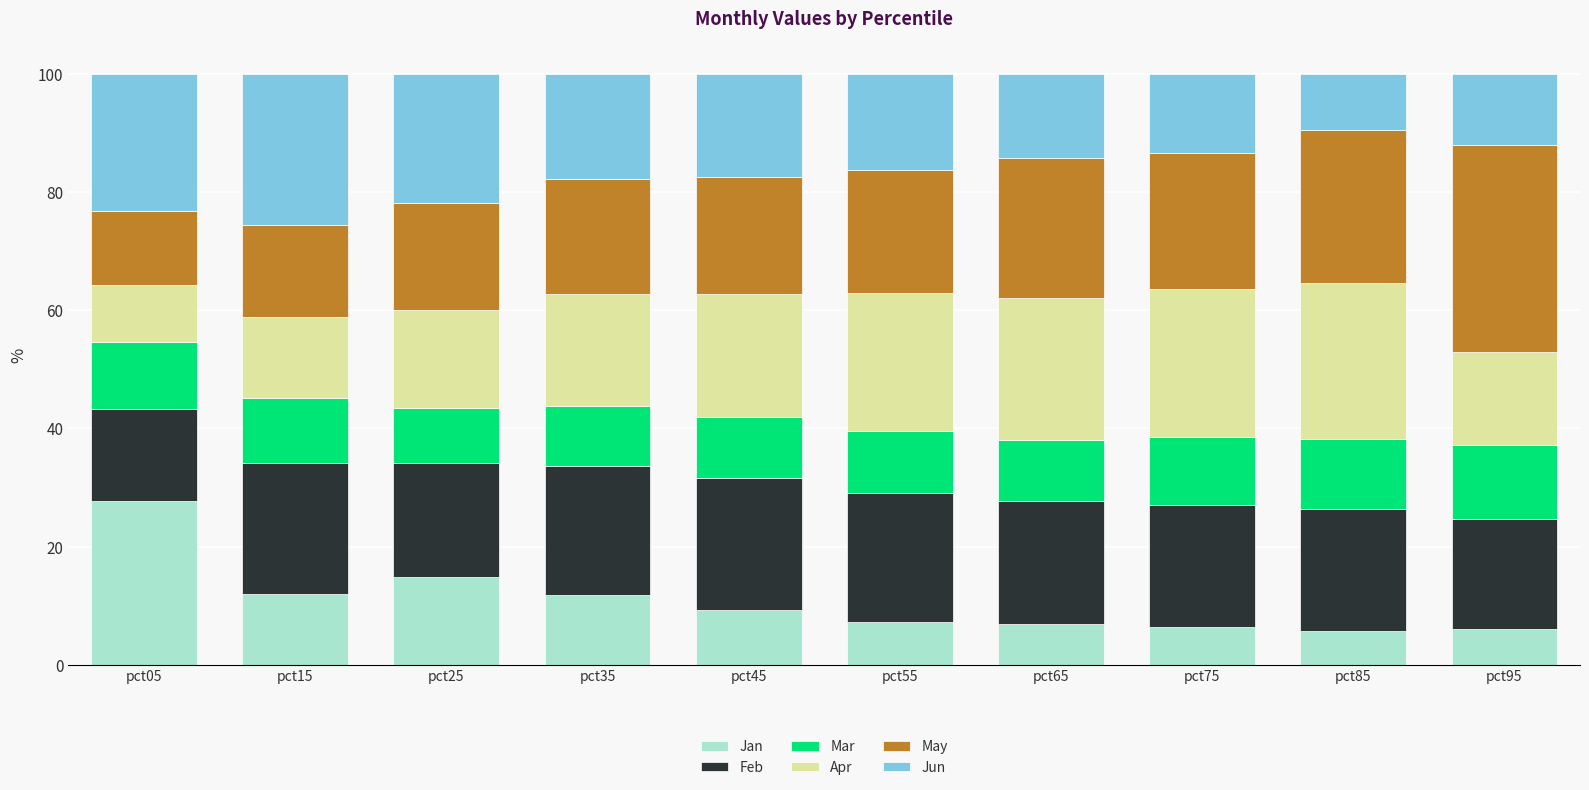

What is the sum of all Jan values?

108.1